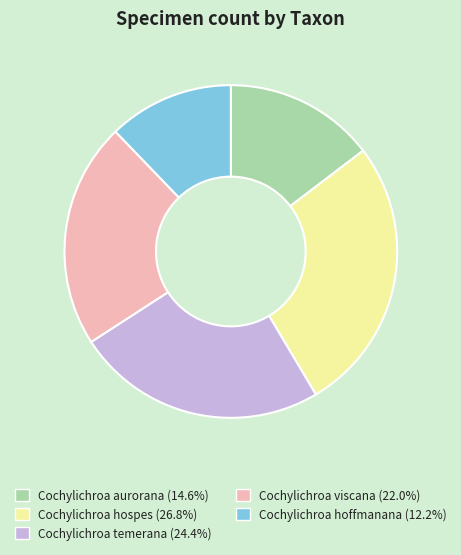

Do Cochylichroa hoffmanana and Cochylichroa aurorana together represent more than half of the pie?

No